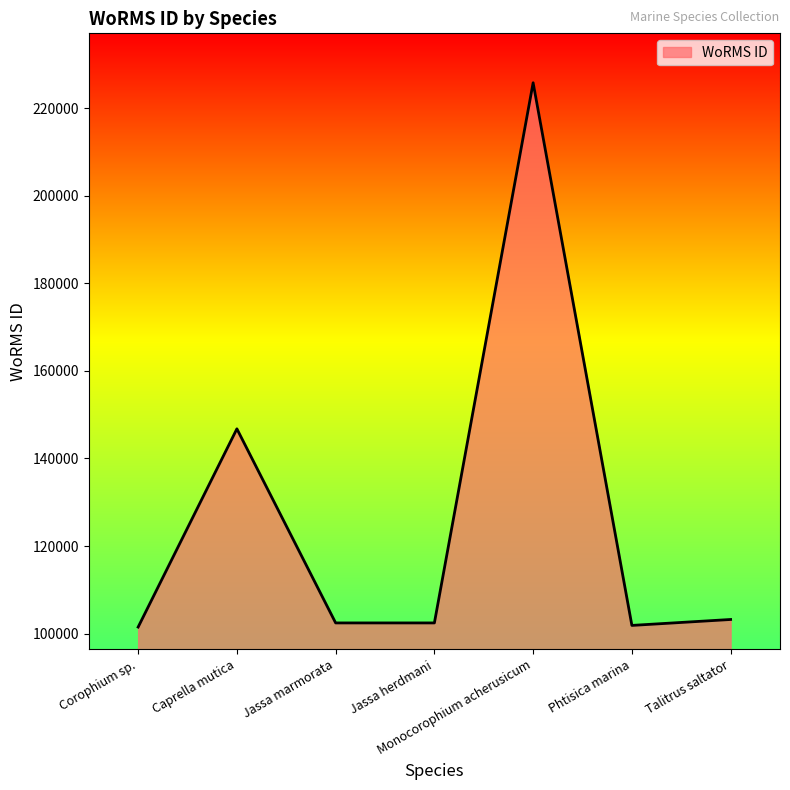

Between Monocorophium acherusicum and Phtisica marina, which is larger?

Monocorophium acherusicum